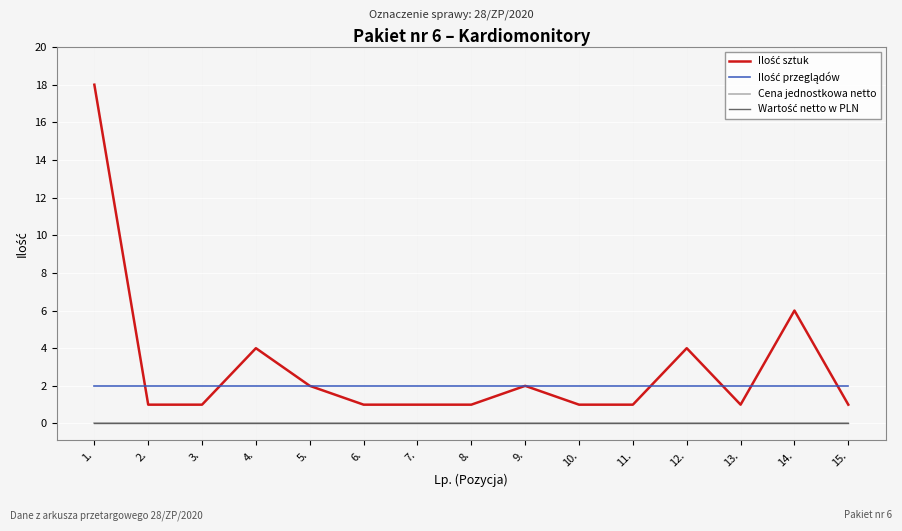

Reading left to right, extract all data points from this chart.

Ilość sztuk: 18	1	1	4	2	1	1	1	2	1	1	4	1	6	1
Ilość przeglądów: 2	2	2	2	2	2	2	2	2	2	2	2	2	2	2
Cena jednostkowa netto: 0	0	0	0	0	0	0	0	0	0	0	0	0	0	0
Wartość netto w PLN: 0	0	0	0	0	0	0	0	0	0	0	0	0	0	0